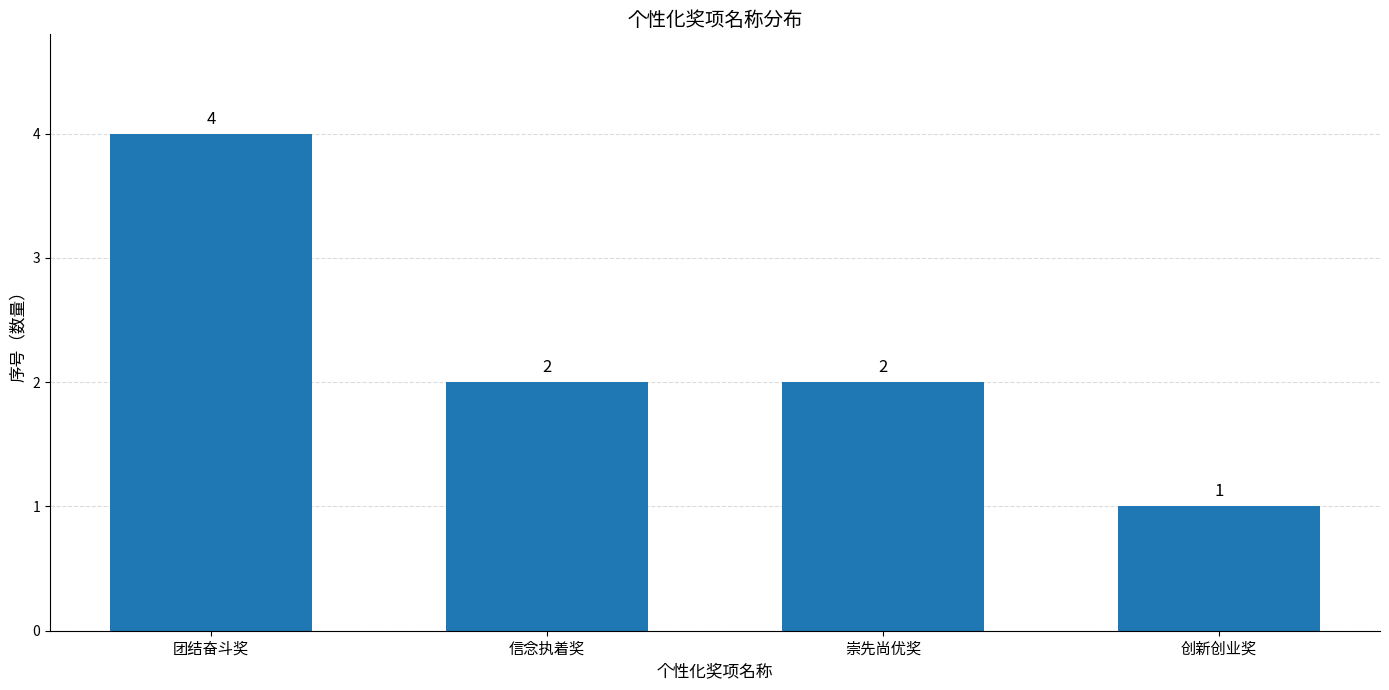

What is the difference between the values at 创新创业奖 and 信念执着奖?

1